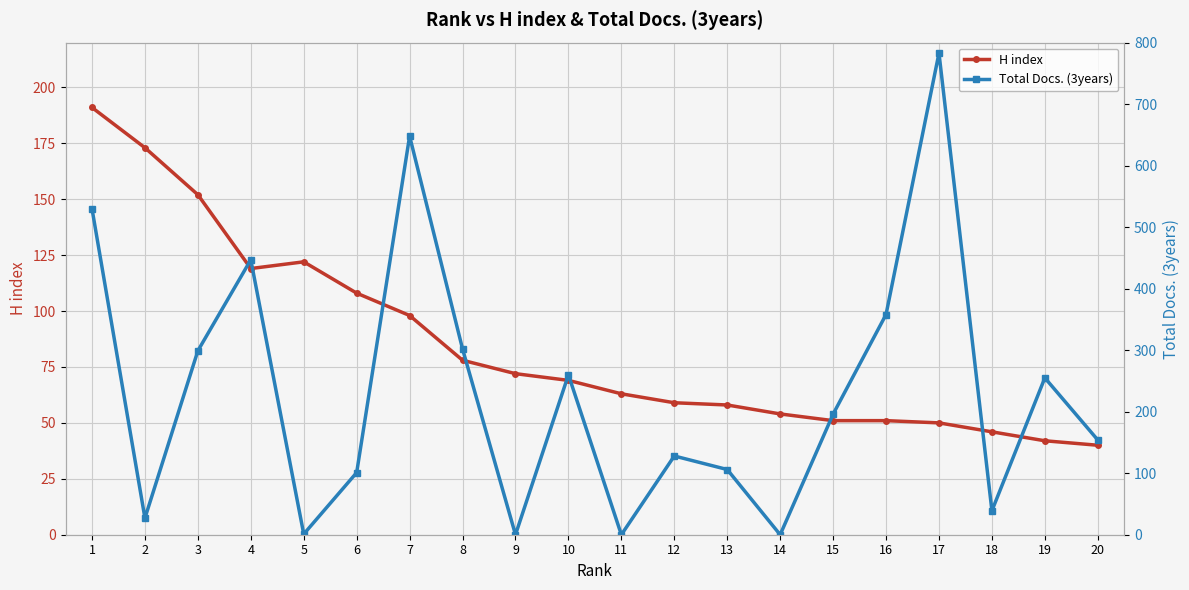

At which category is the sum across all series the highest?

17